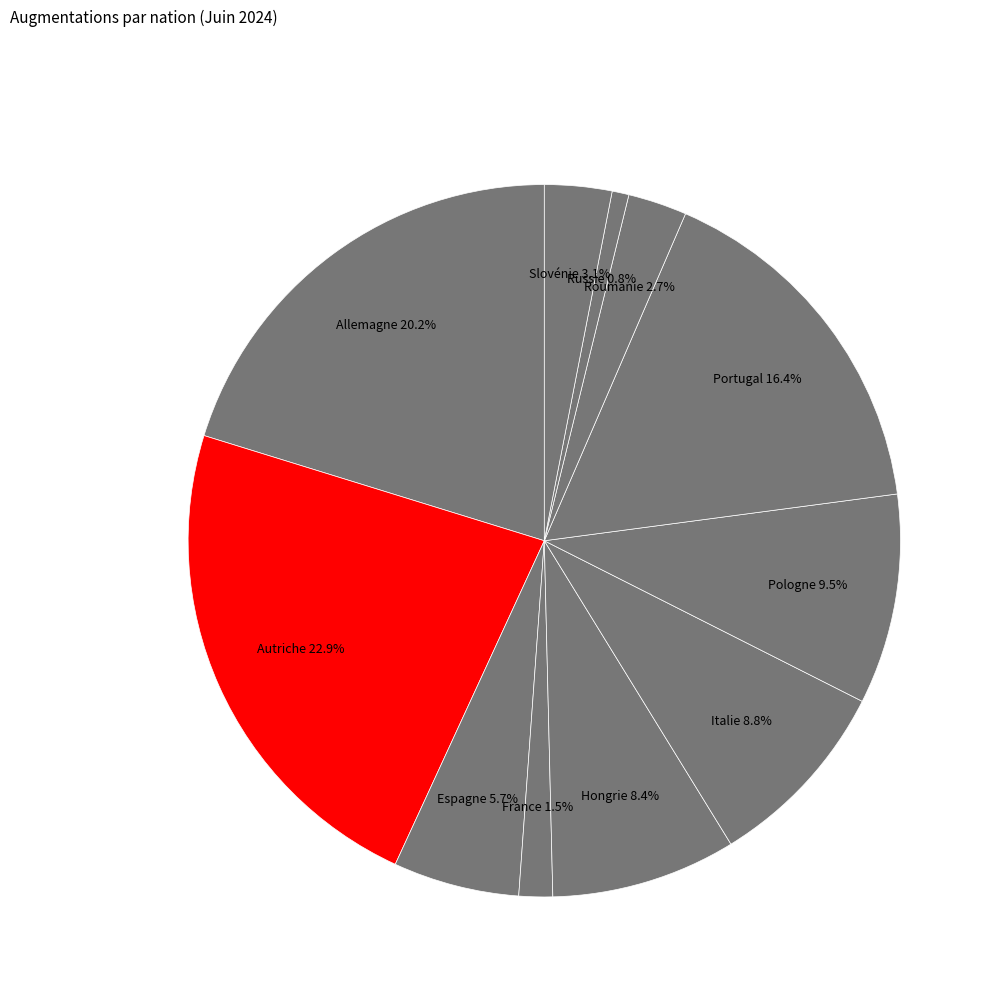

What is the smallest slice in the pie chart?

Russie